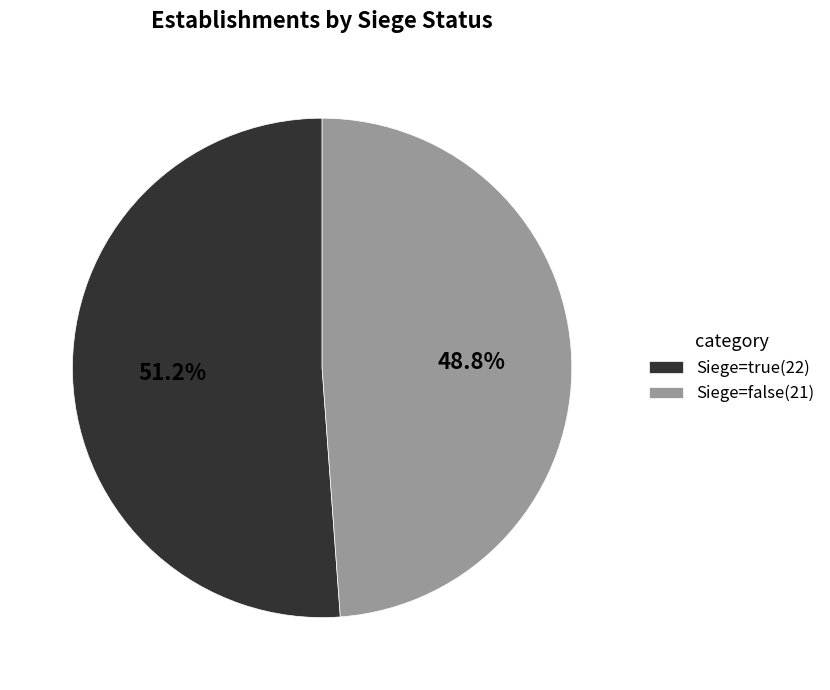

What is the total percentage of Siege=true(22) and Siege=false(21)?

100.0%